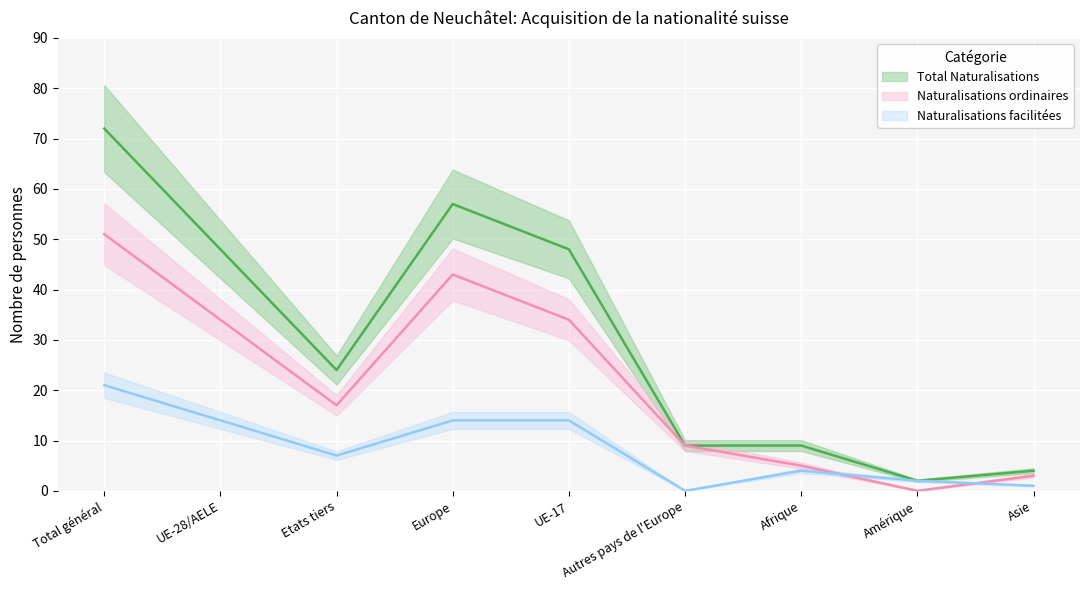

True or false: Total Naturalisations and Naturalisations ordinaires cross at least once.

False